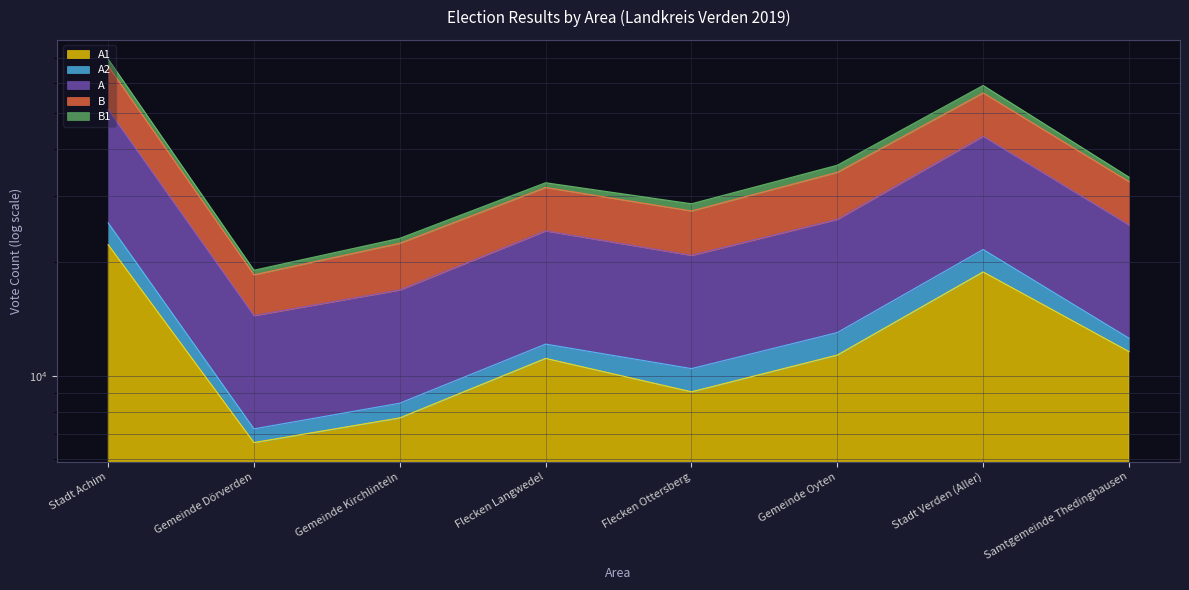

What is the total value across all series at Flecken Langwedel?

55846